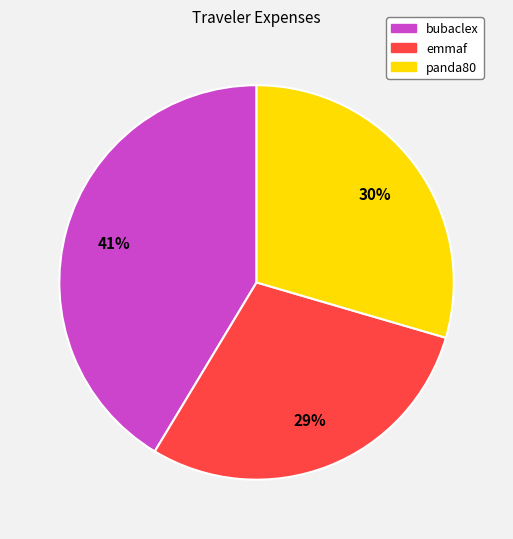

How many segments does this pie chart have?

3